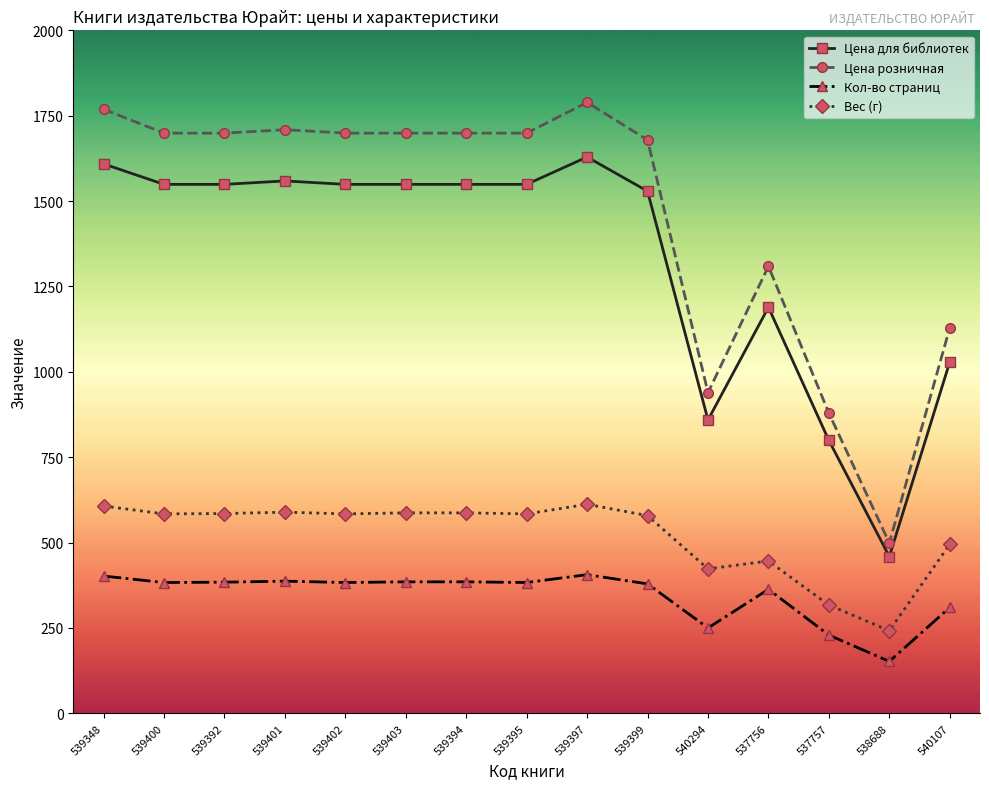

True or false: Вес (г) and Цена для библиотек cross at least once.

False